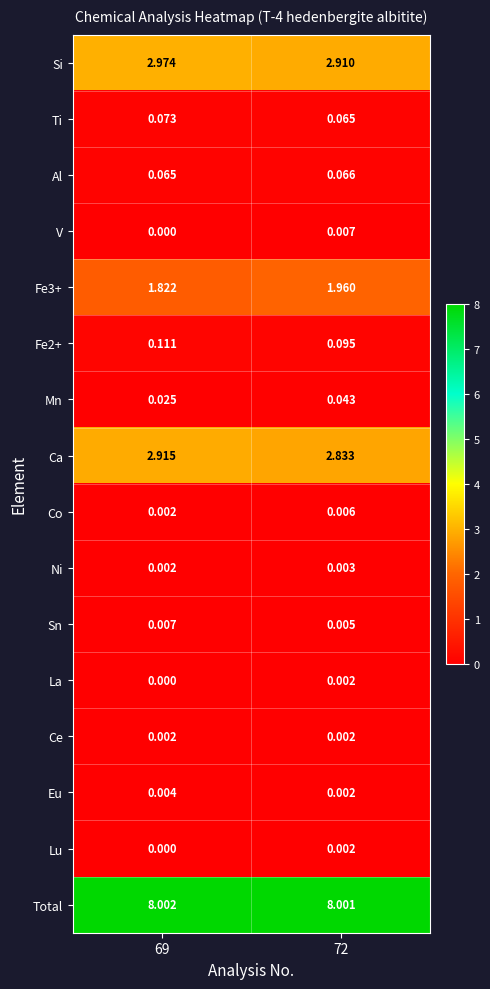

Is the value of La at 72 greater than the value of Ti at 72?

No